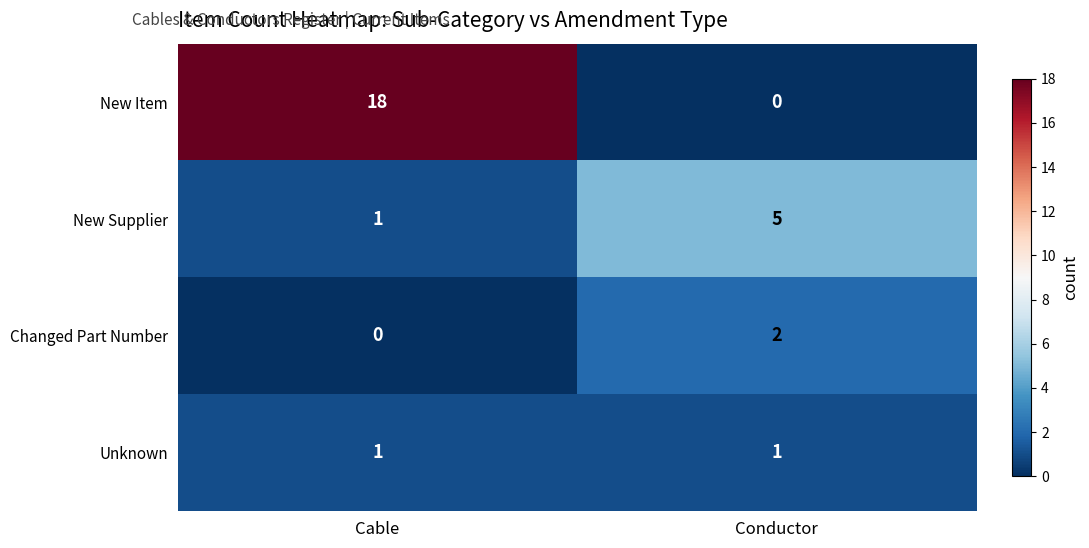

List the labels in order of New Item value, smallest first.

Conductor, Cable